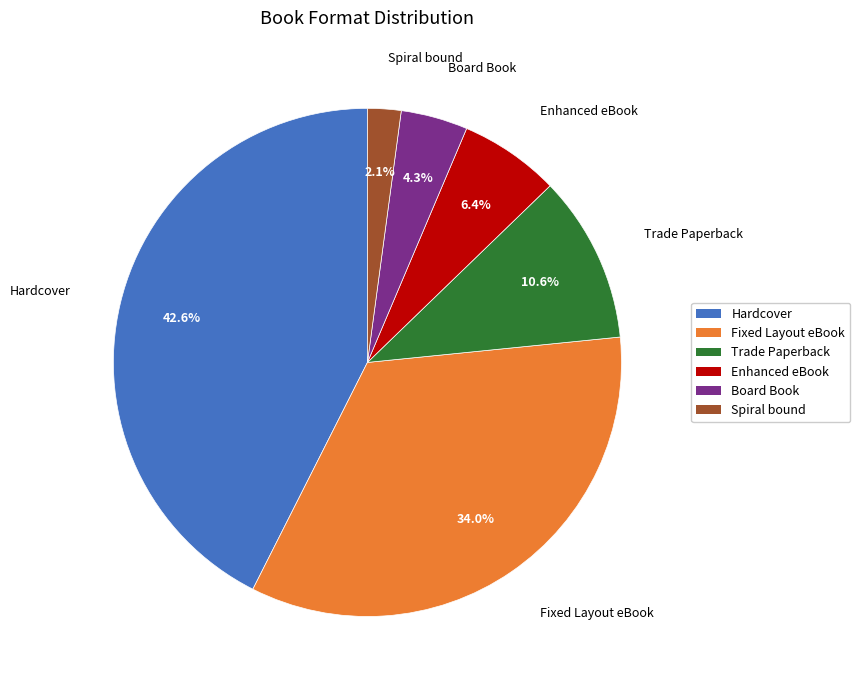

What is the ratio of the value at Enhanced eBook to the value at Board Book?

1.5